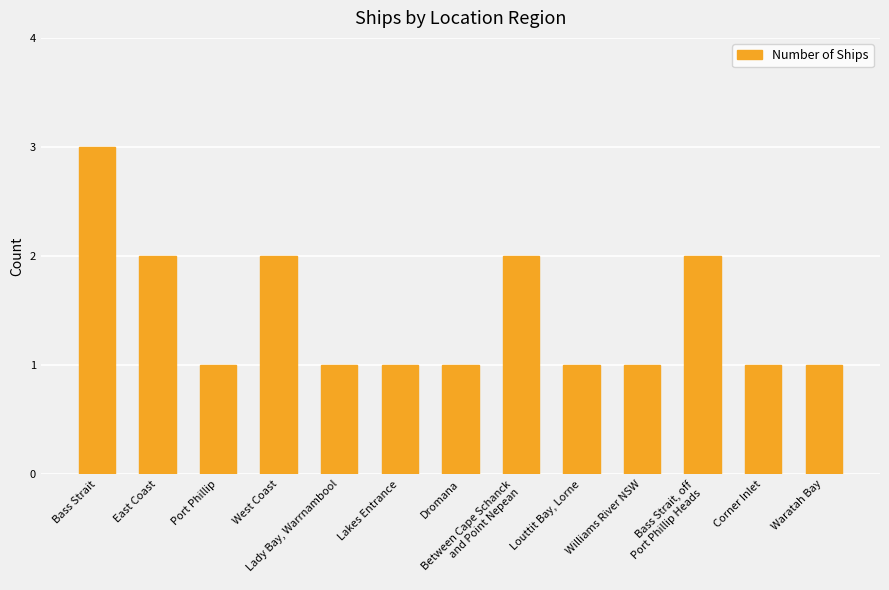

Read the value at Louttit Bay, Lorne.

1